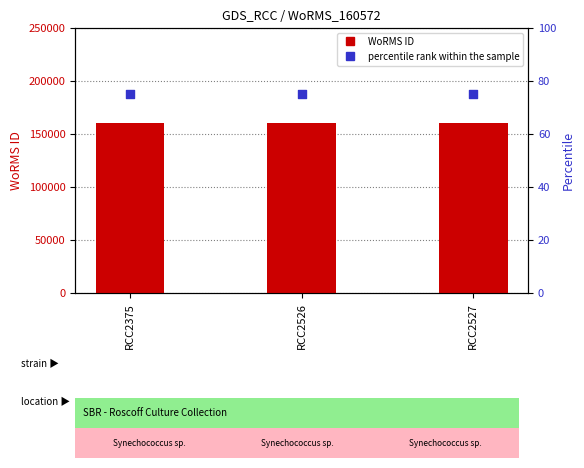

Which series has the largest total across all categories?

WoRMS ID